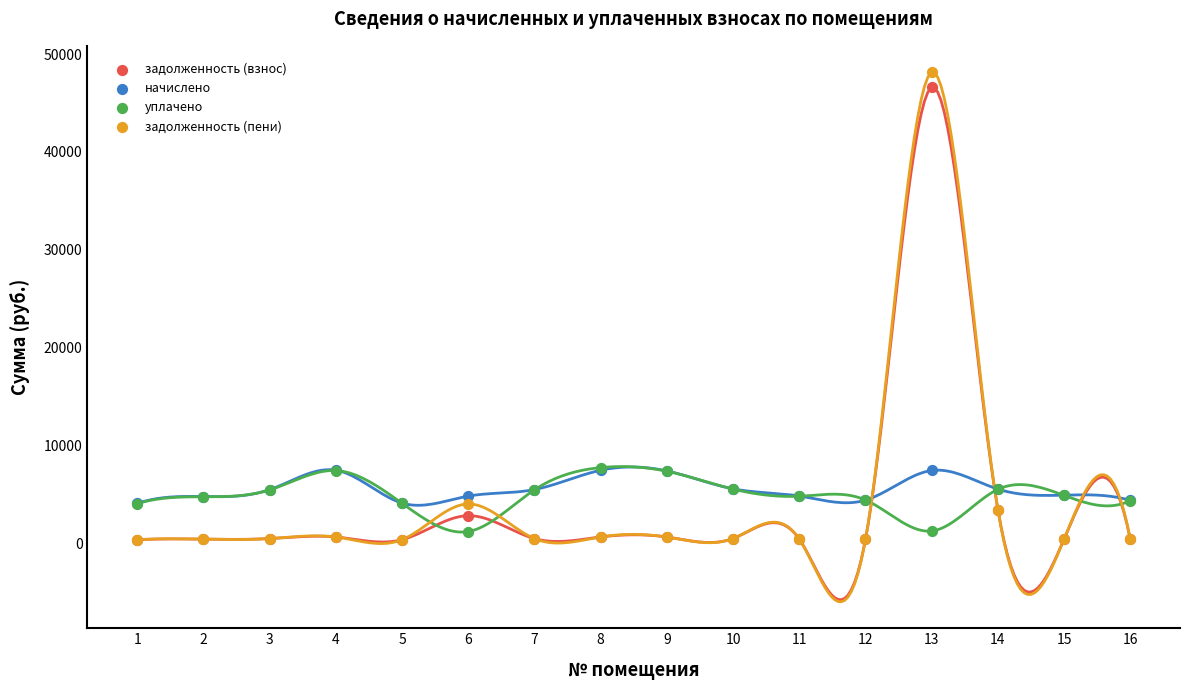

Which series contains the lowest Y value?

задолженность (взнос)